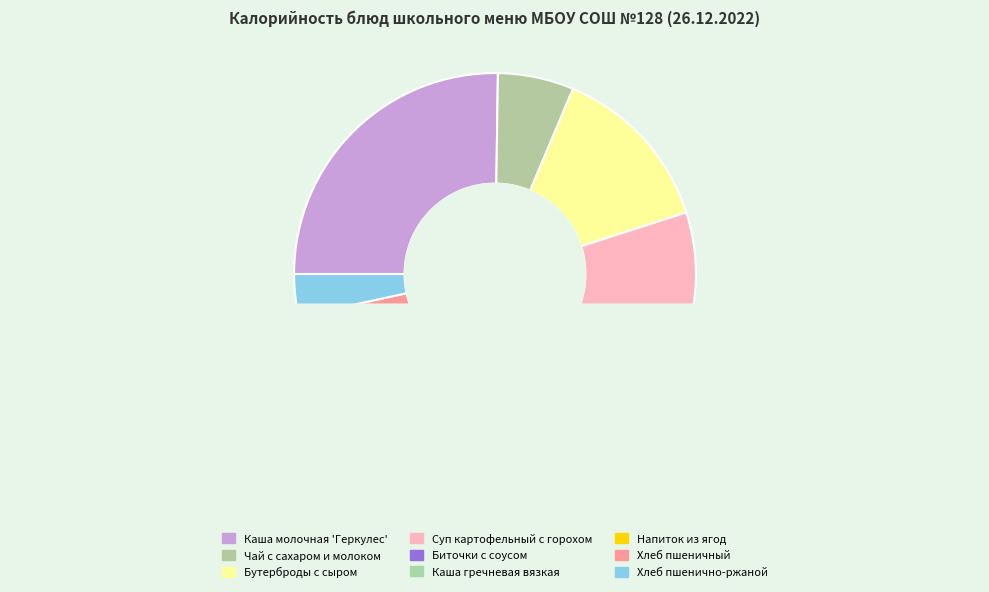

Is it true that Бутерброды с сыром is 14% of the pie?

True